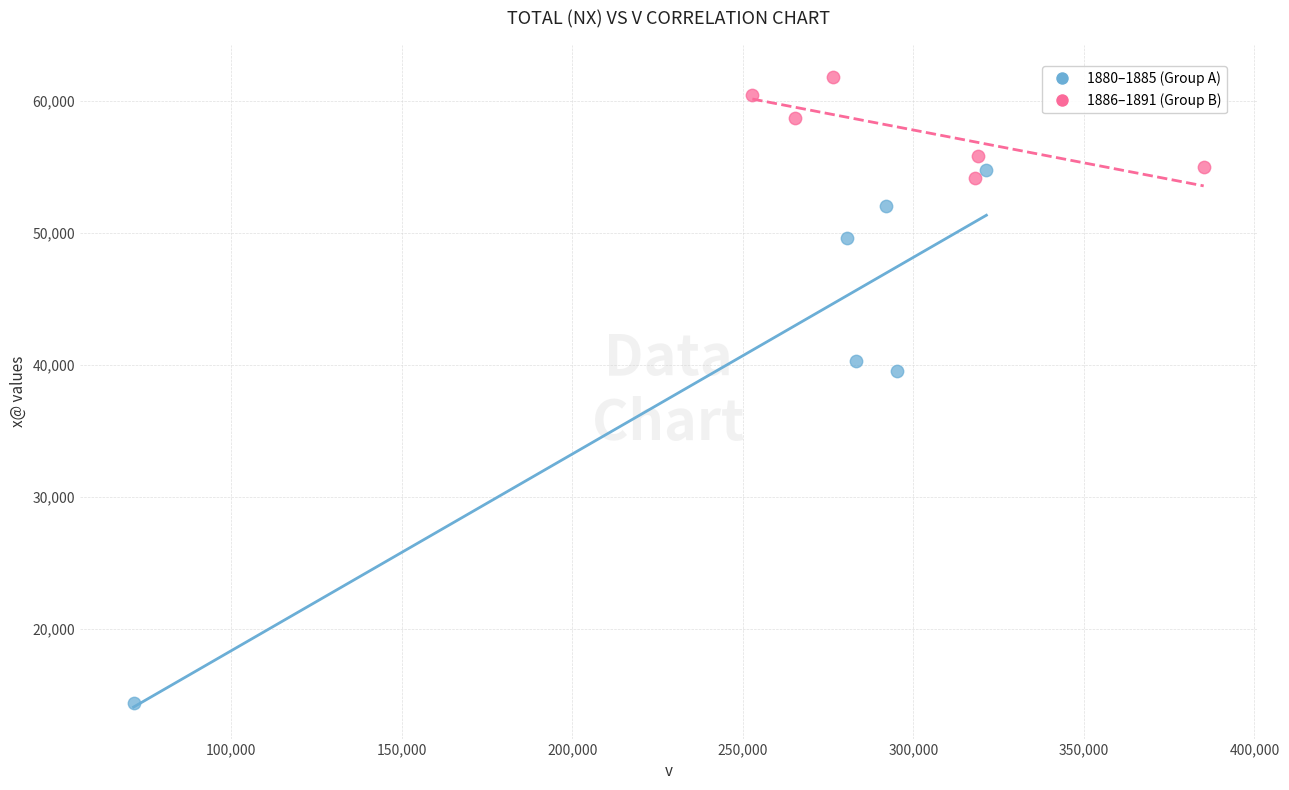

Which series reaches the maximum Y coordinate?

1886–1891 (Group B)